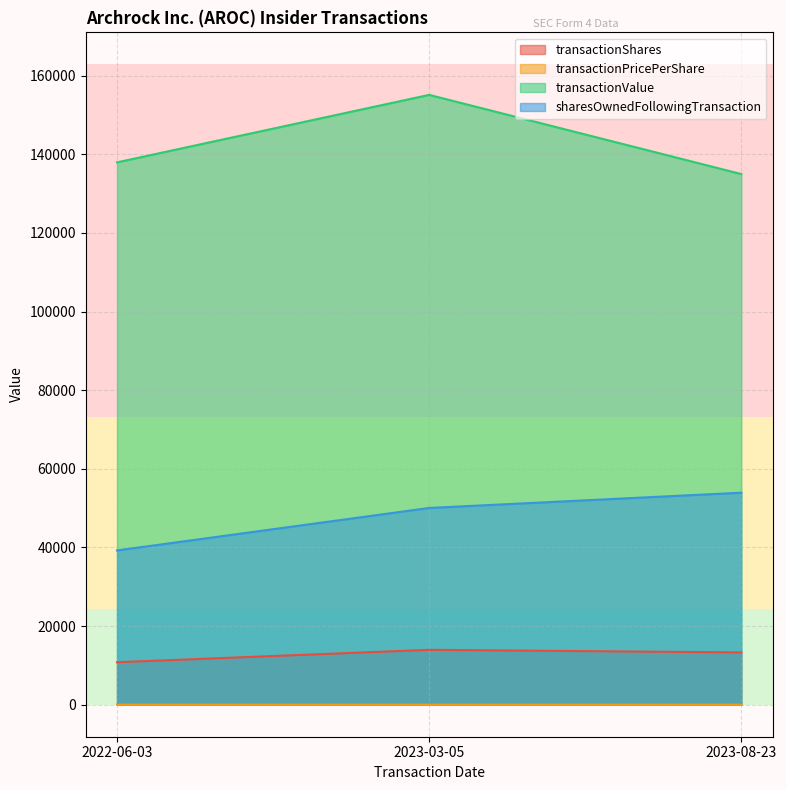

Reading left to right, extract all data points from this chart.

transactionShares: 10802.0	13961.0	13297.0
transactionPricePerShare: 12.8	11.1	10.2
transactionValue: 137942.0	155107.0	134965.0
sharesOwnedFollowingTransaction: 39237.0	50039.0	53923.0